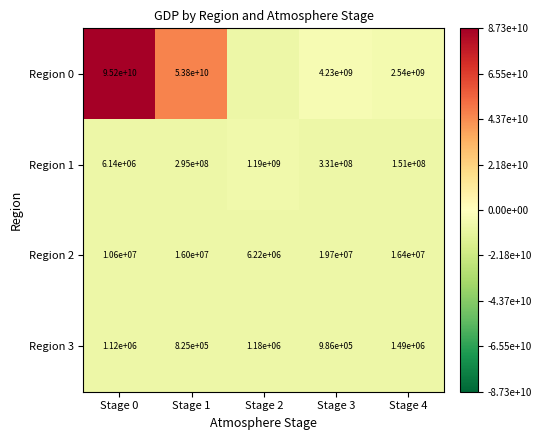

Is the value of Region 3 at Stage 2 greater than the value of Region 1 at Stage 2?

No